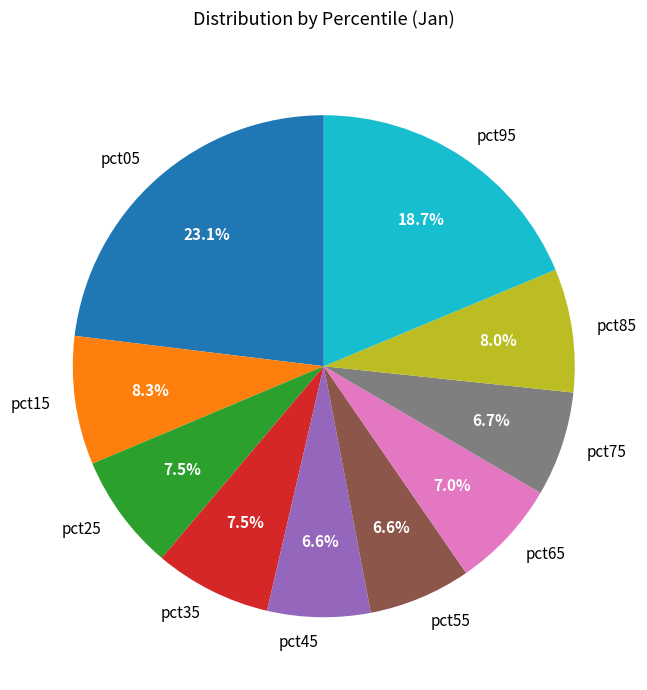

To the nearest percent, what is the difference between the largest and smallest slice percentages?

16%